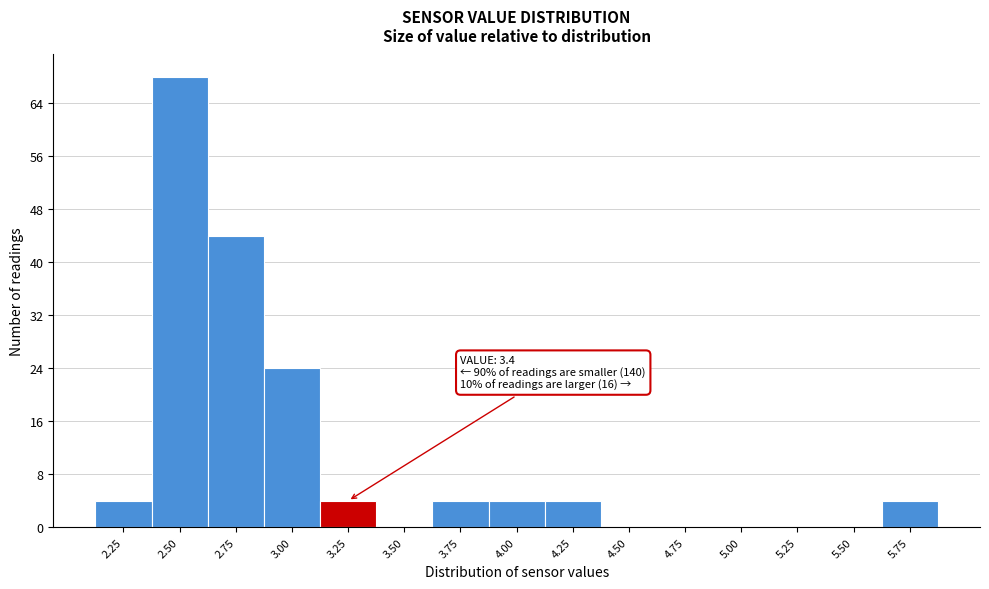

Reading left to right, list all the values displayed in this chart.

2.25=4	2.50=68	2.75=44	3.00=24	3.25=4	3.50=0	3.75=4	4.00=4	4.25=4	4.50=0	4.75=0	5.00=0	5.25=0	5.50=0	5.75=4